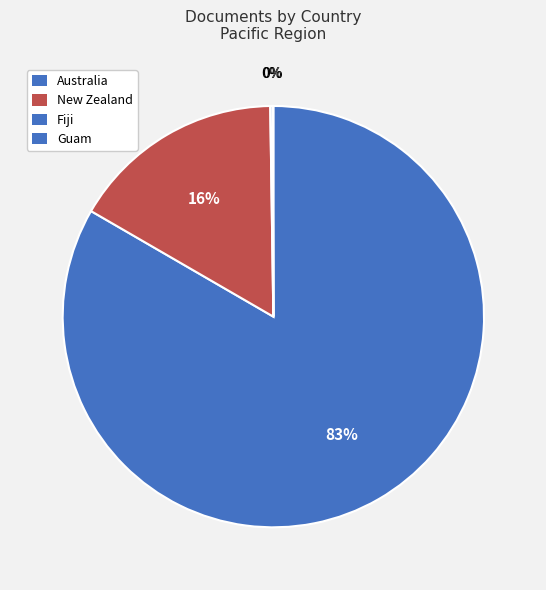

To the nearest percent, what is the average slice percentage?

25%